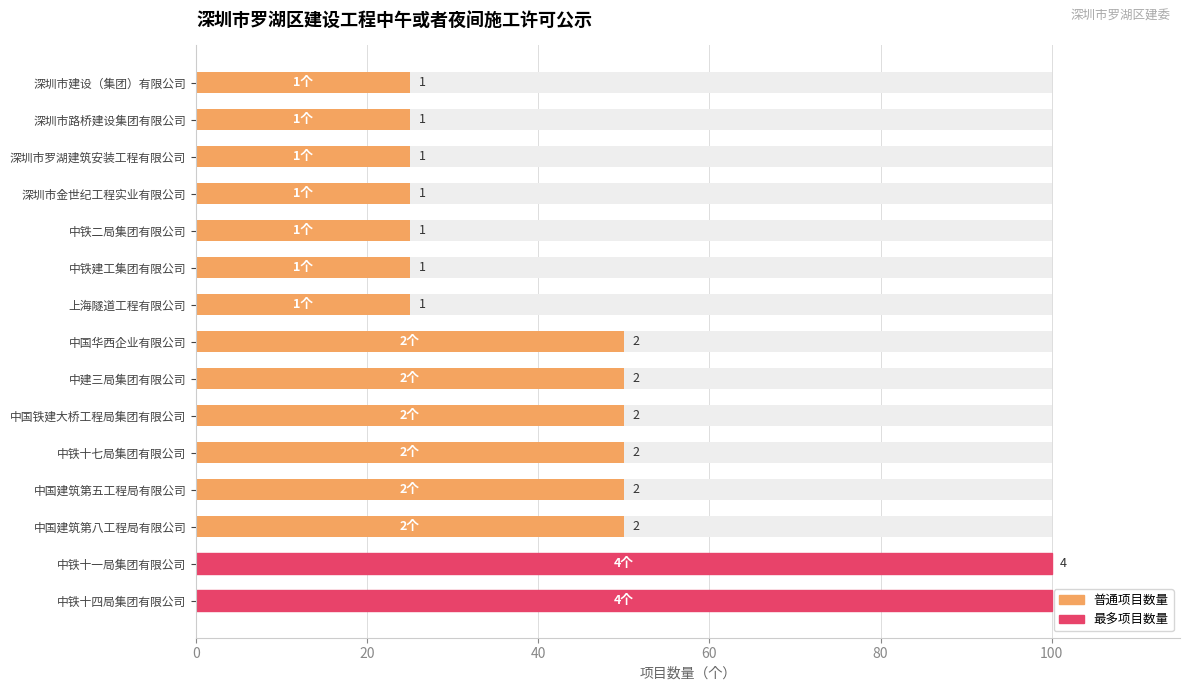

How many values exceed 50?

2